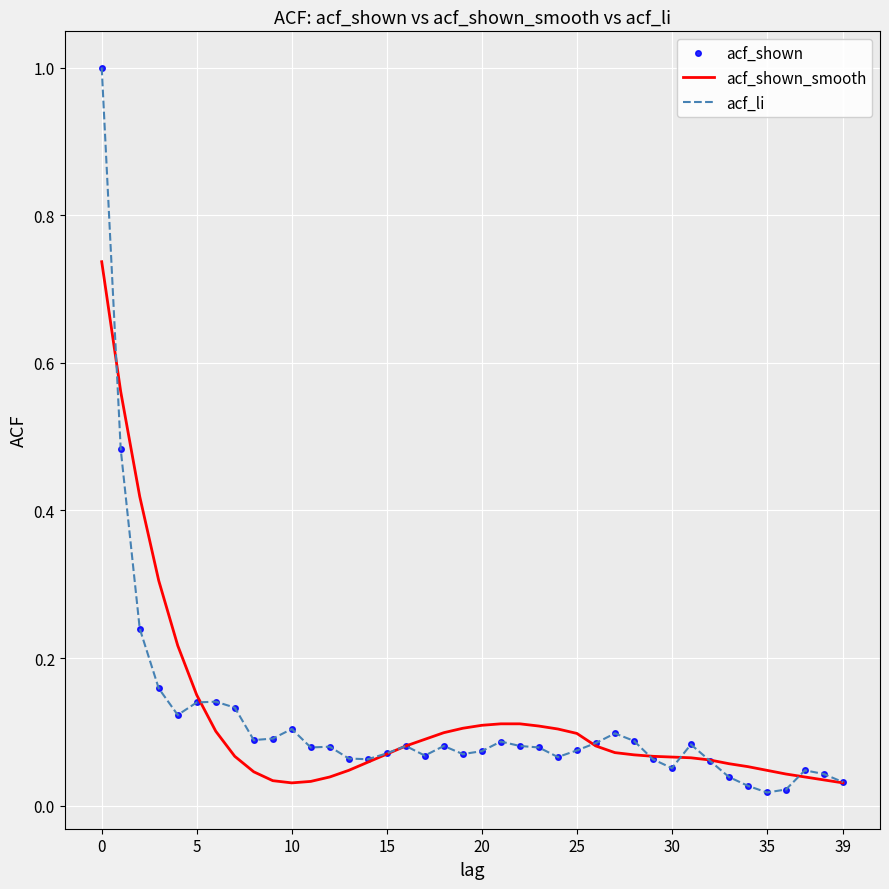

What is the difference between the maximum and second lowest values in the acf_li series?

1.0